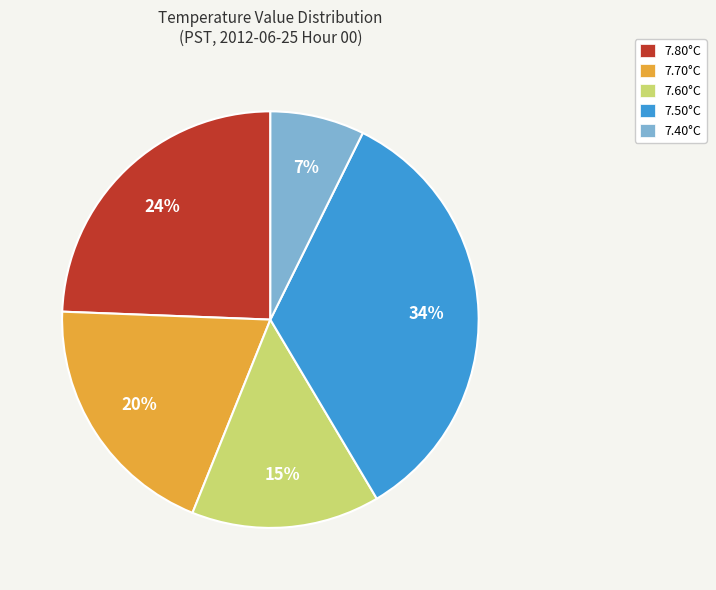

Does any single category account for the majority?

No